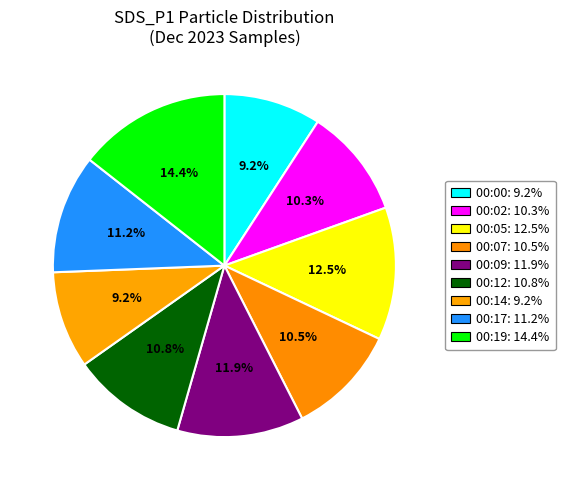

How many slices are in this pie chart?

9